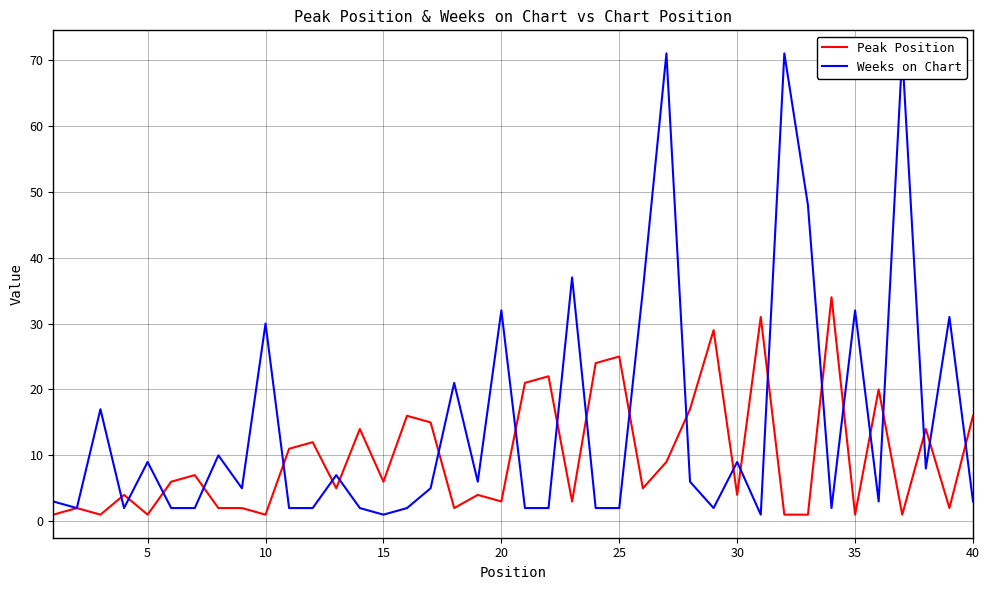

What is the approximate value of Peak Position at 10?

1